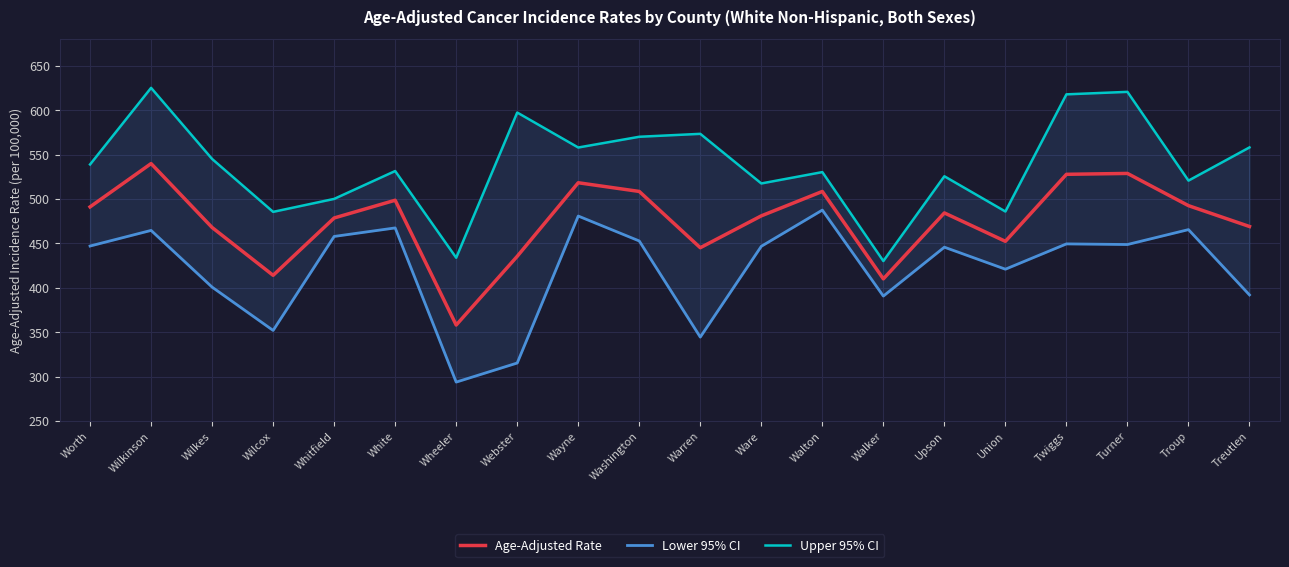

Is this an area chart (filled region under the line)?

No